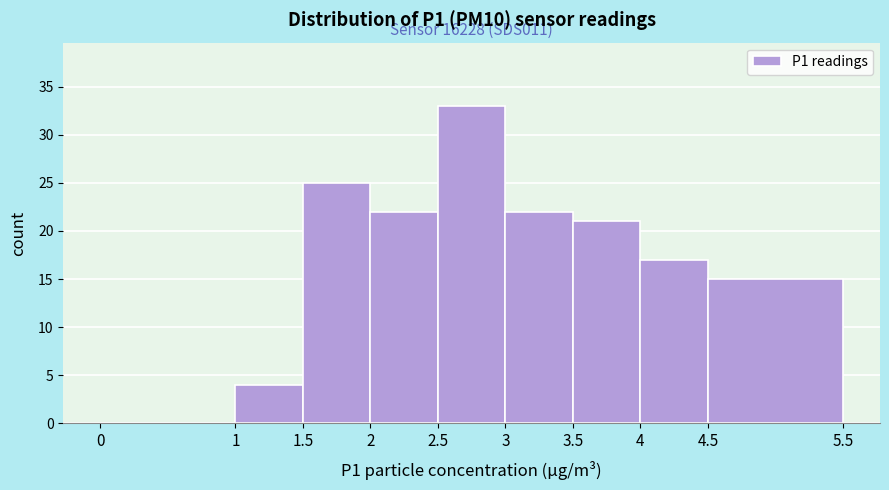

Which range on the x-axis has the tallest bar?

2.5 to 3